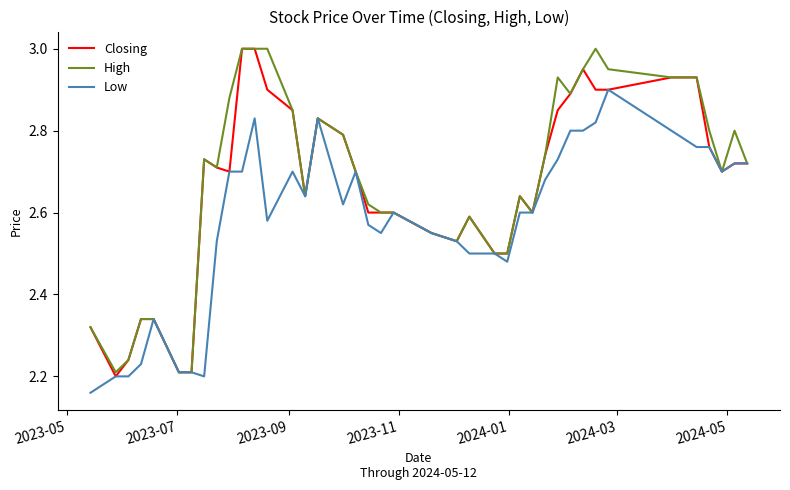

List the series in order of their overall mean, highest first.

High, Closing, Low